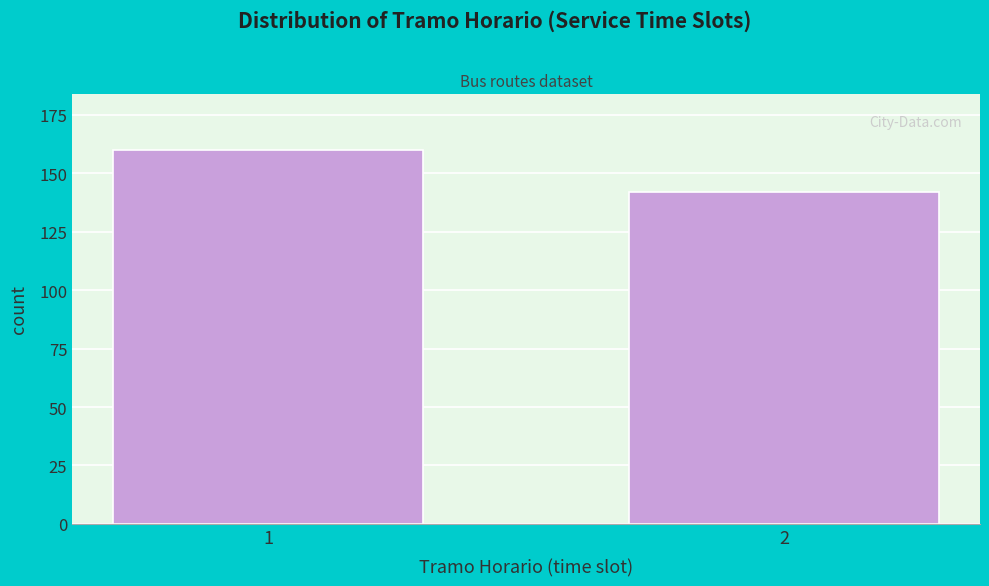

Reading right to left, list all the values displayed in this chart.

142	160